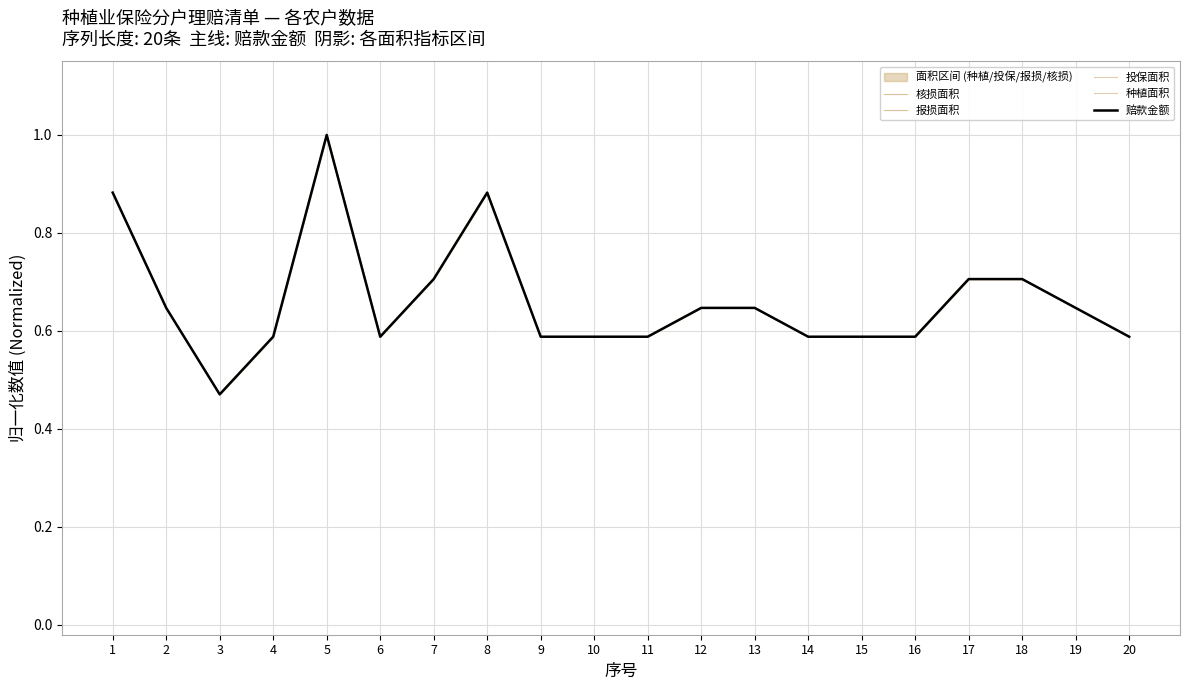

Does the chart display data point markers on the line(s)?

No